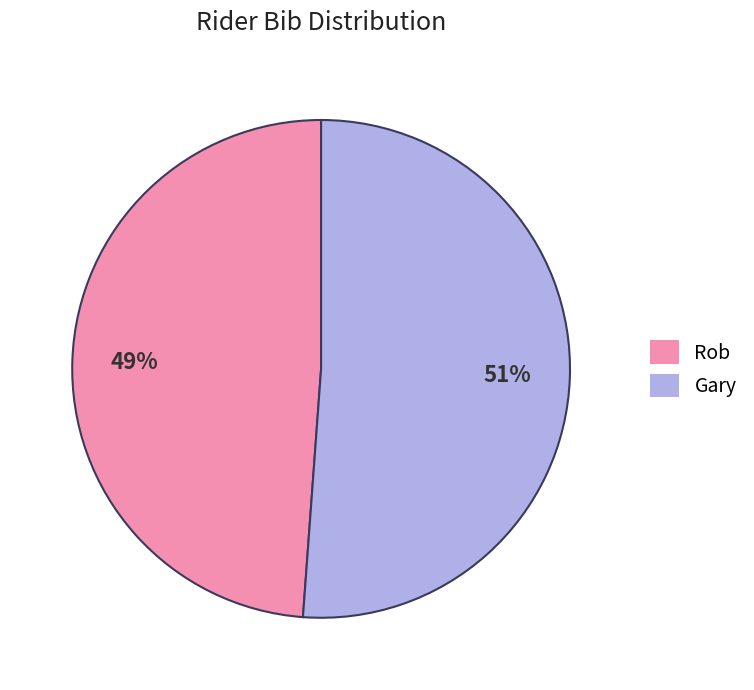

How many slices are in this pie chart?

2